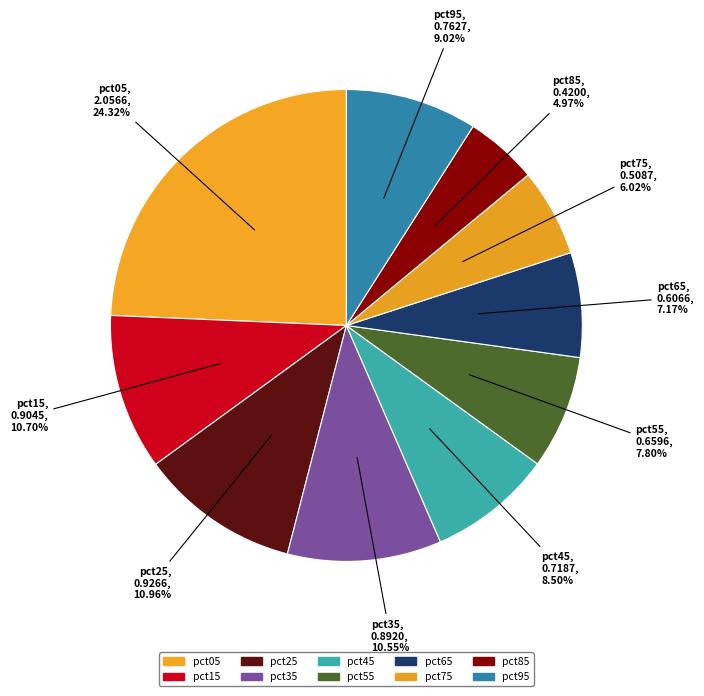

How many segments does this pie chart have?

10